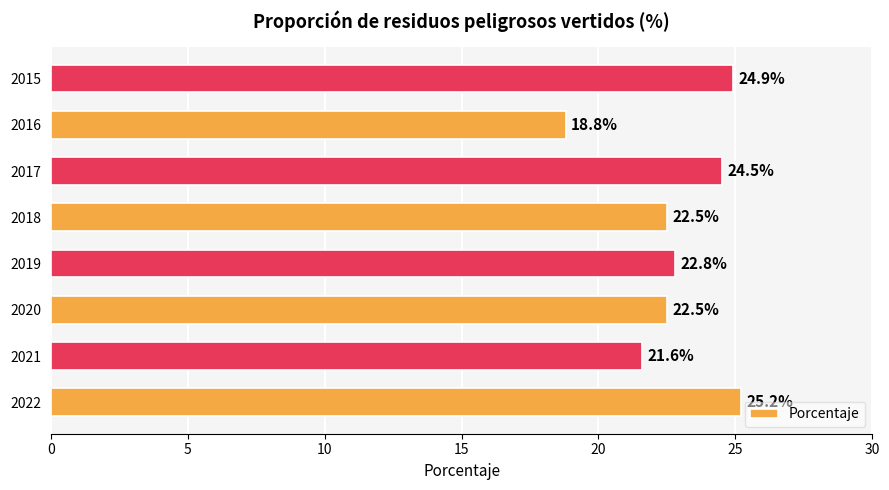

Between 2019 and 2022, which is larger?

2022